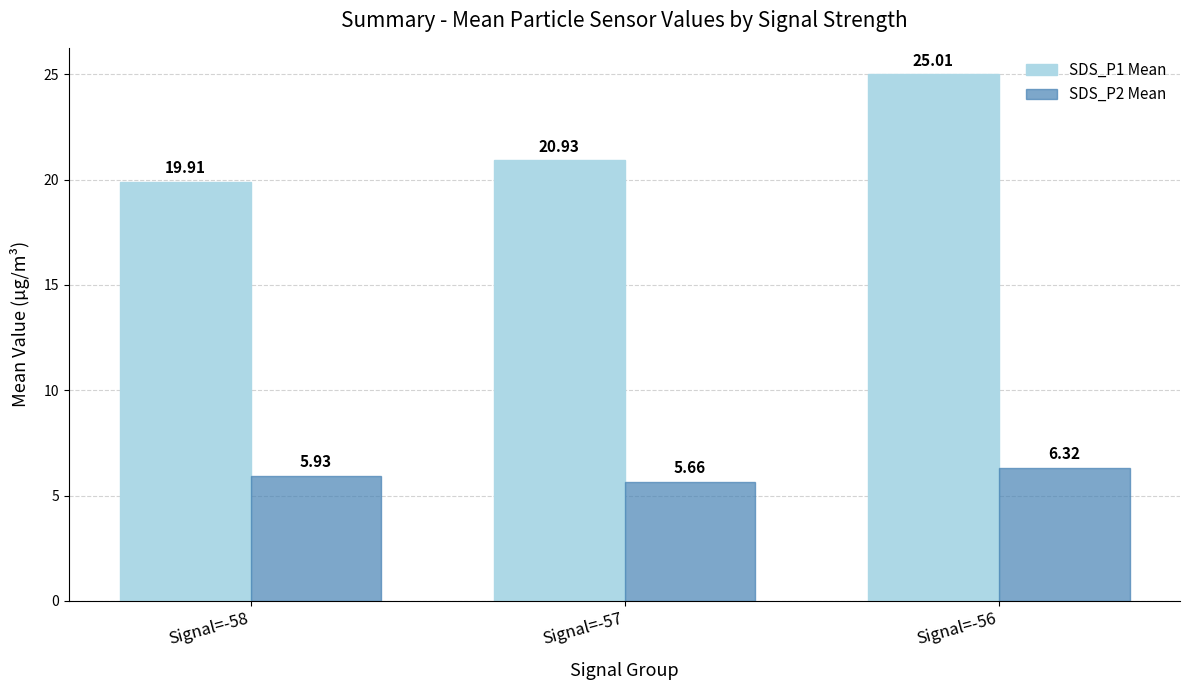

At which category is the sum across all series the highest?

Signal=-56